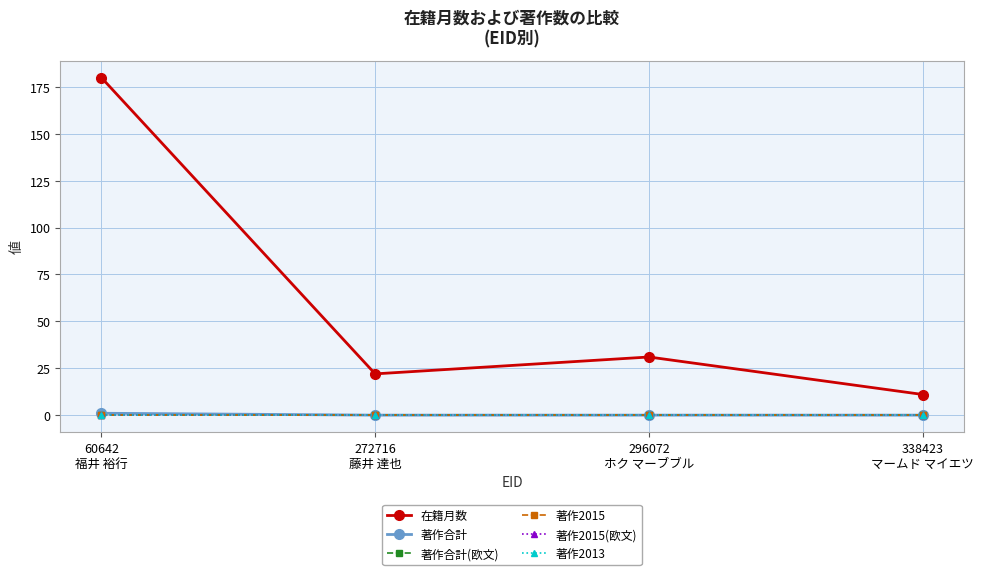

Does the chart have visible grid lines?

Yes